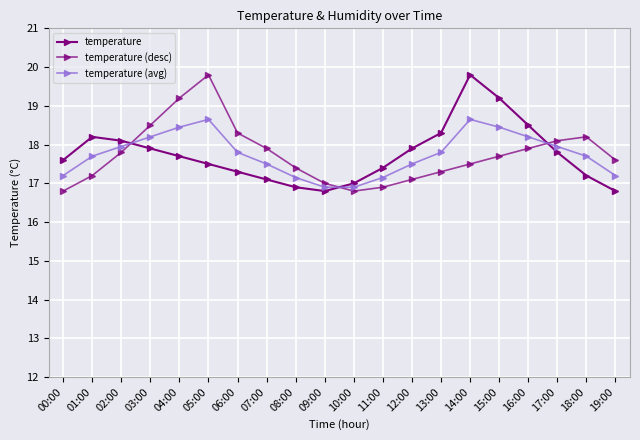

What is the label of the 9th point from the right?

11:00